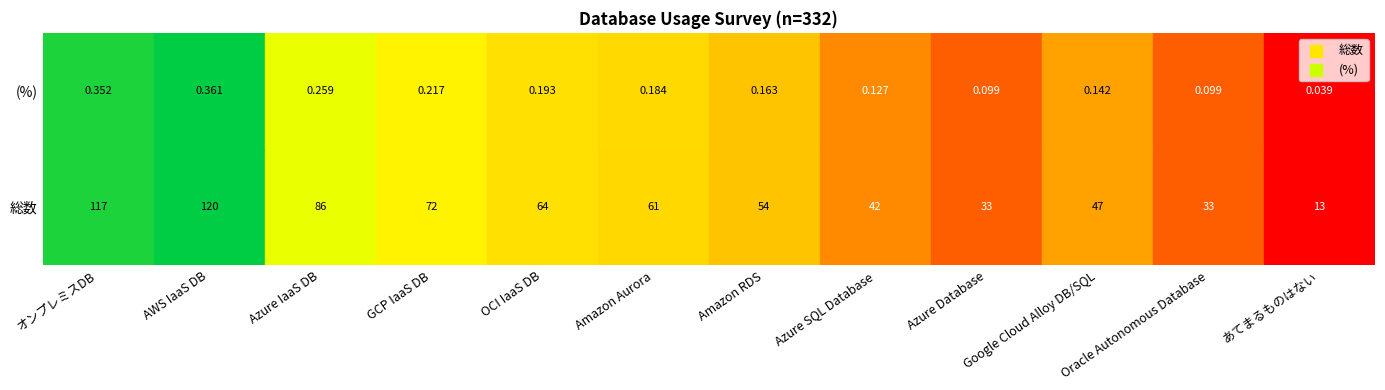

What is the sum of all (%) values?

2.2